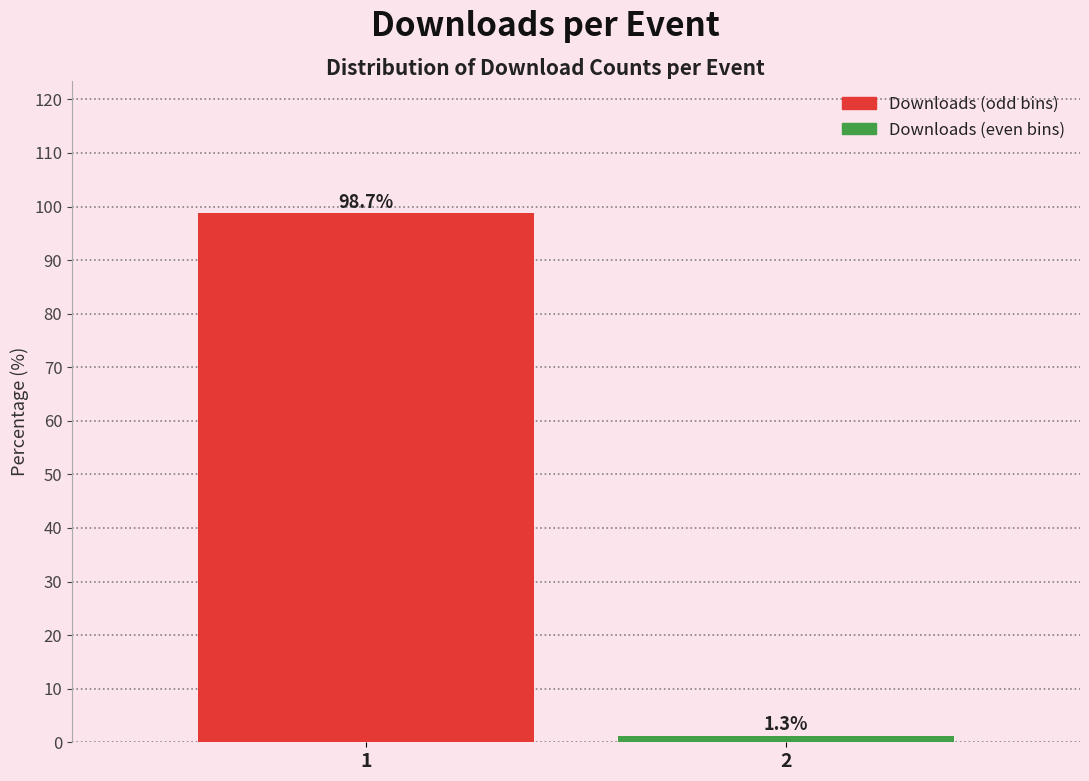

Reading left to right, list all the values displayed in this chart.

98.7	1.3